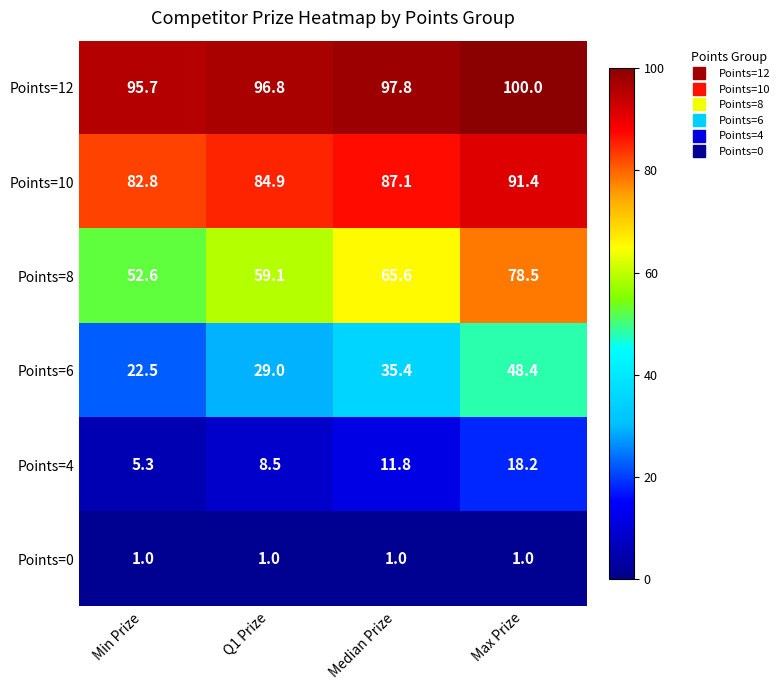

Count the number of data series in this chart.

6